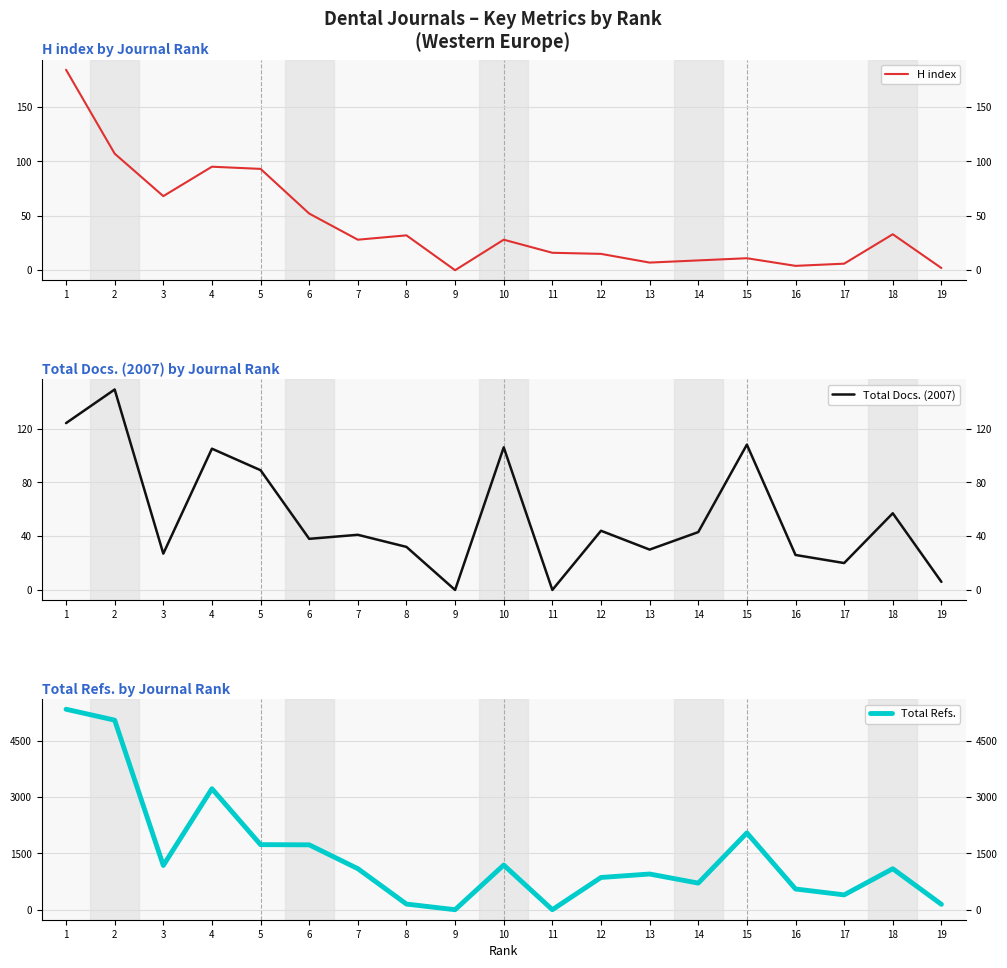

What is the value of the H index point at the 15th from the left?

11